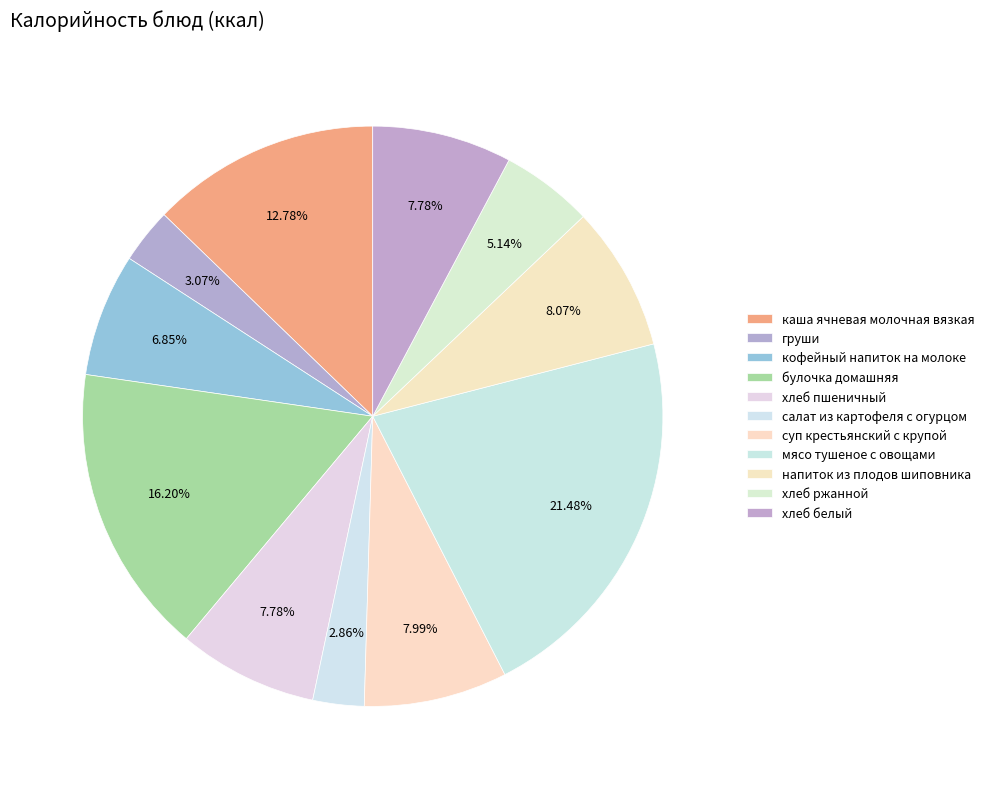

How many slices are in this pie chart?

11